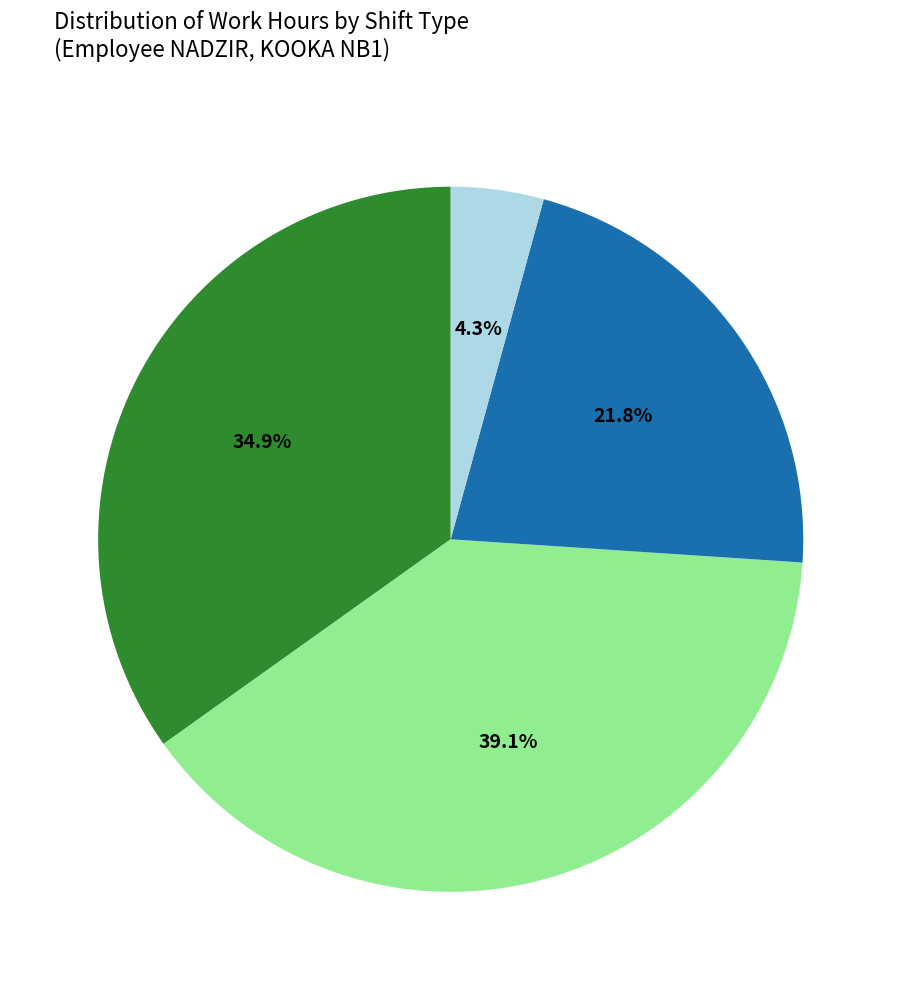

Is there a majority slice in this chart?

No